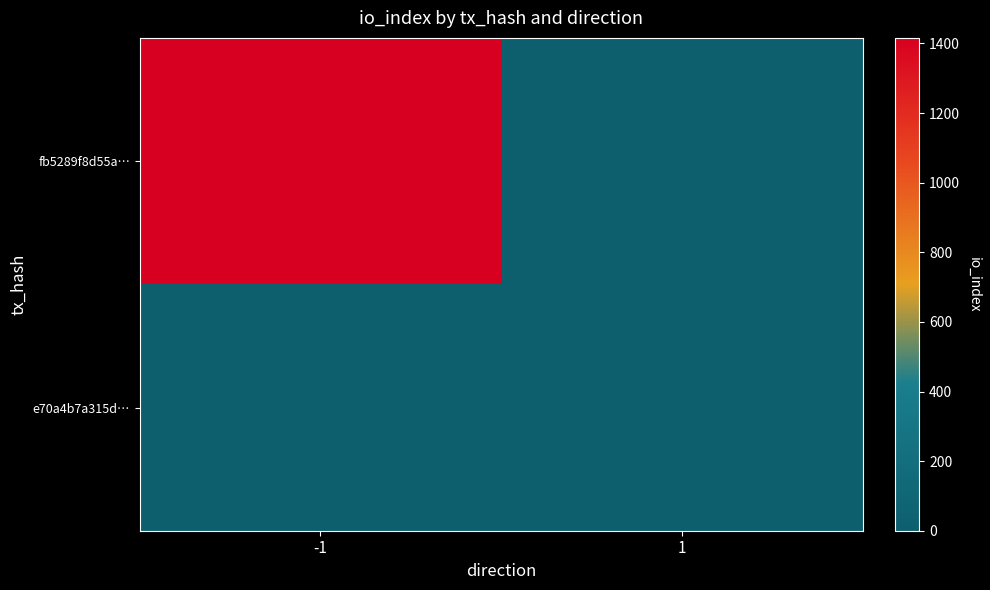

At which category is the sum across all series the highest?

-1